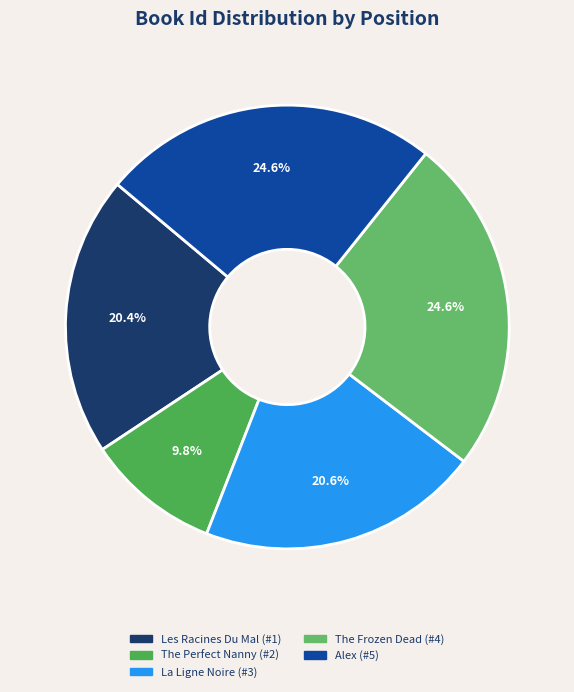

To the nearest percent, what is the combined percentage of Alex (#5) and The Perfect Nanny (#2)?

34%